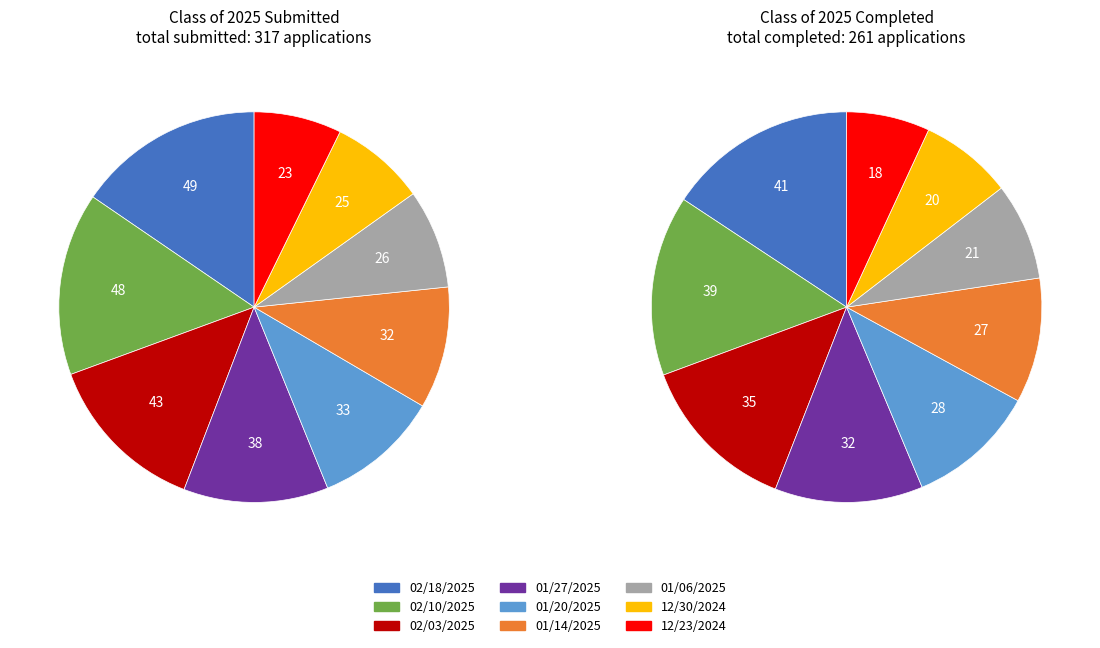

To the nearest percent, what percentage of the pie is 8?

7%